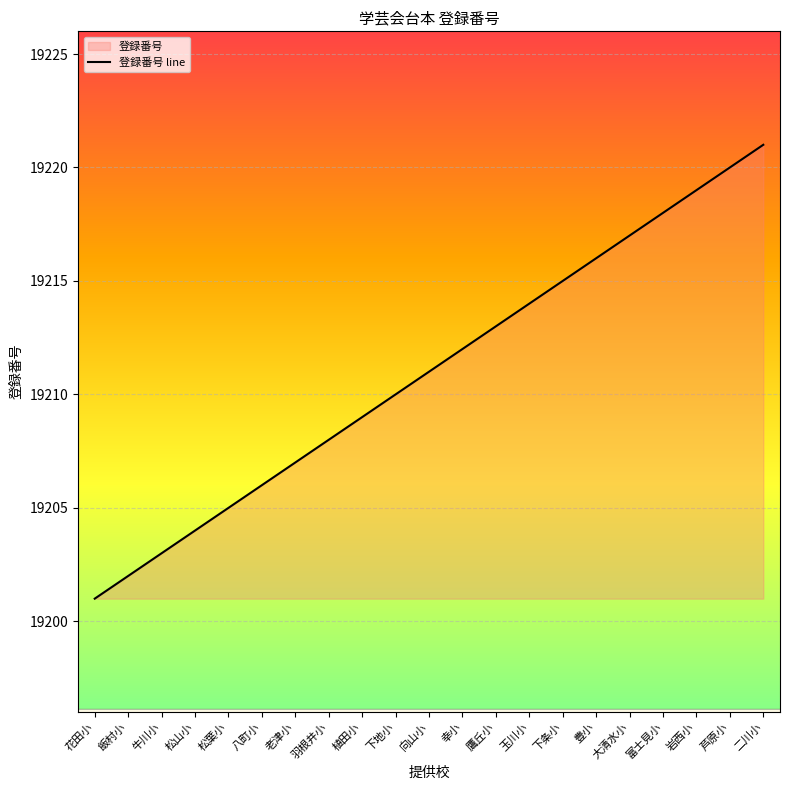

What is the difference between the maximum and minimum values?

20